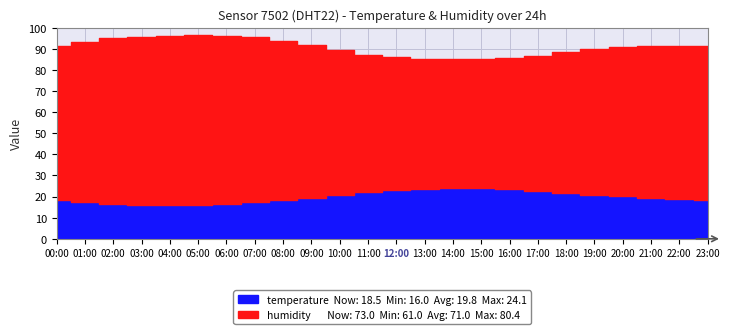

The humidity series shows 43.3 at 20:00. True or false?

False